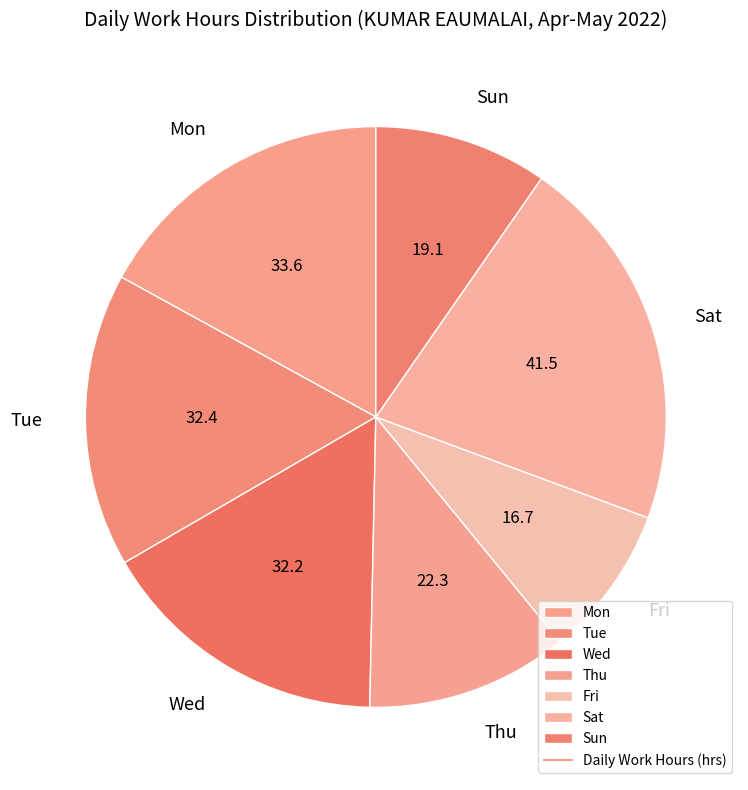

Count the number of slices in the pie.

7